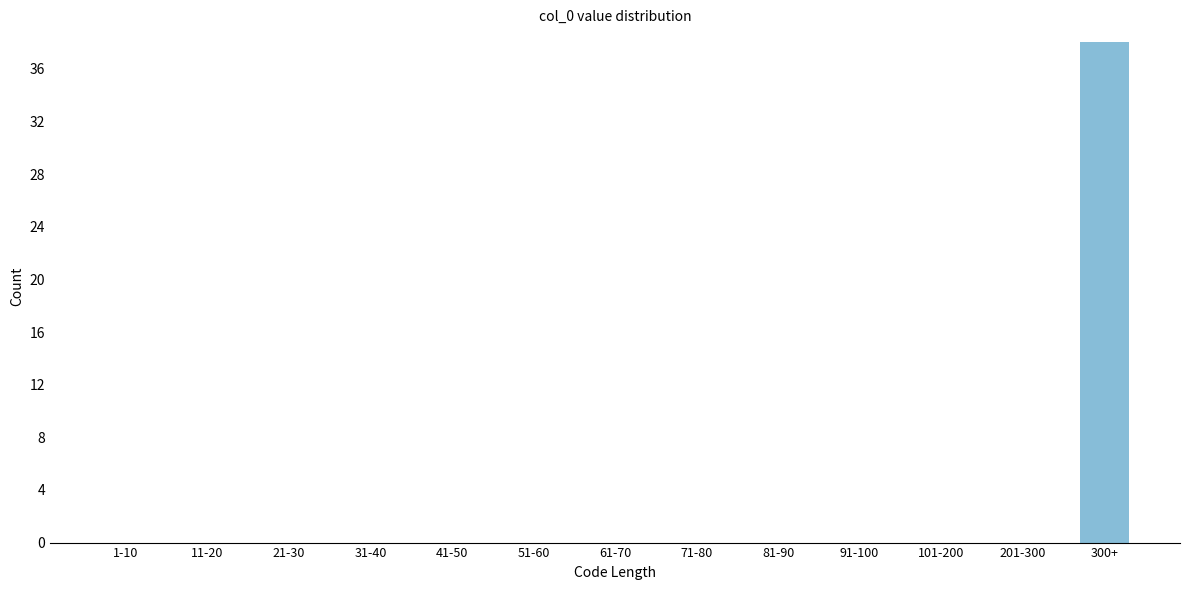

Reading right to left, what are all the values shown in this chart?

300+=38	201-300=0	101-200=0	91-100=0	81-90=0	71-80=0	61-70=0	51-60=0	41-50=0	31-40=0	21-30=0	11-20=0	1-10=0